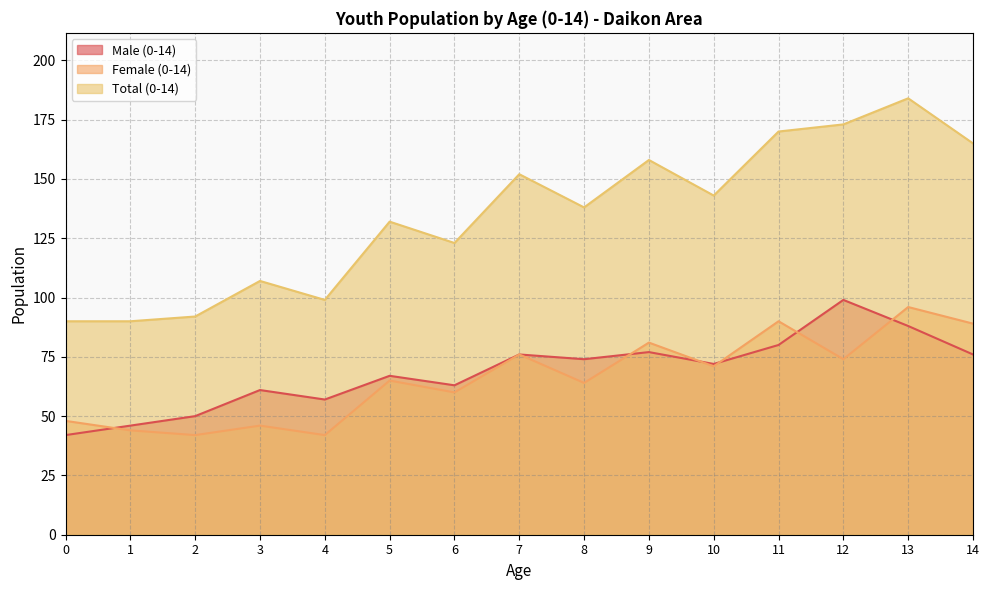

What is the difference between the Male (0-14) values at 3 and 7?

15